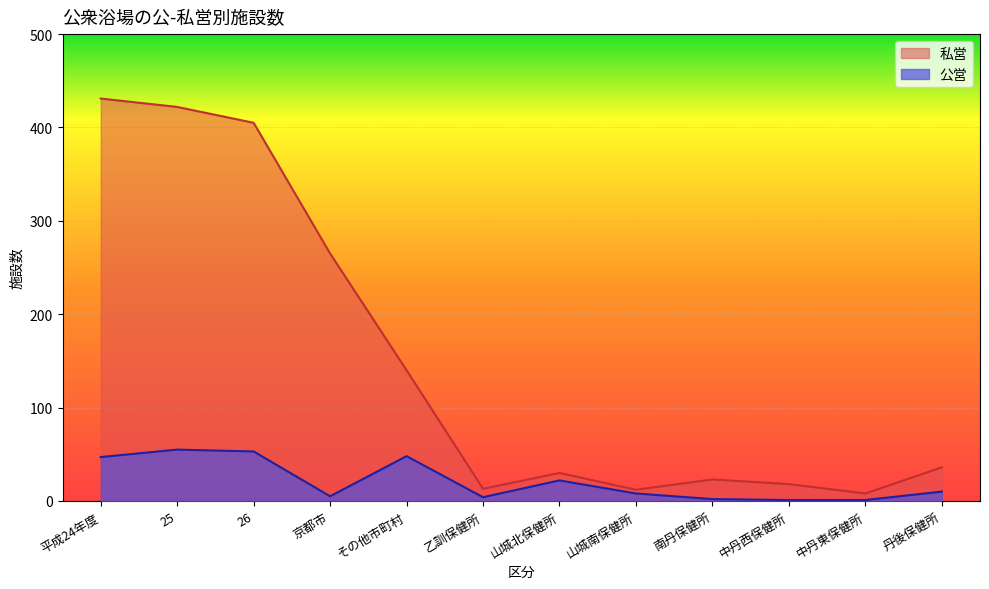

How many data points in 私営 are less than 36?

6